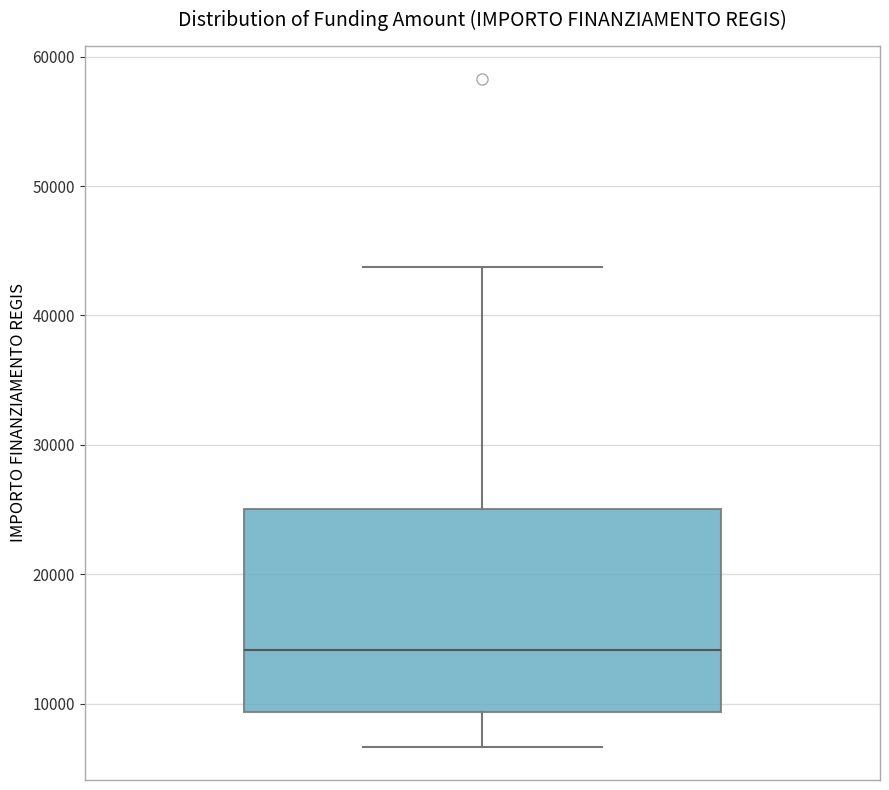

Read this box plot against the y-axis: the position of the median line, the range covered by the box, and the ends of both whiskers. The values are not printed on the chart, so give them approximately, as read against the axis.

median 14000, box 9000 to 25000, whiskers 7000 to 44000